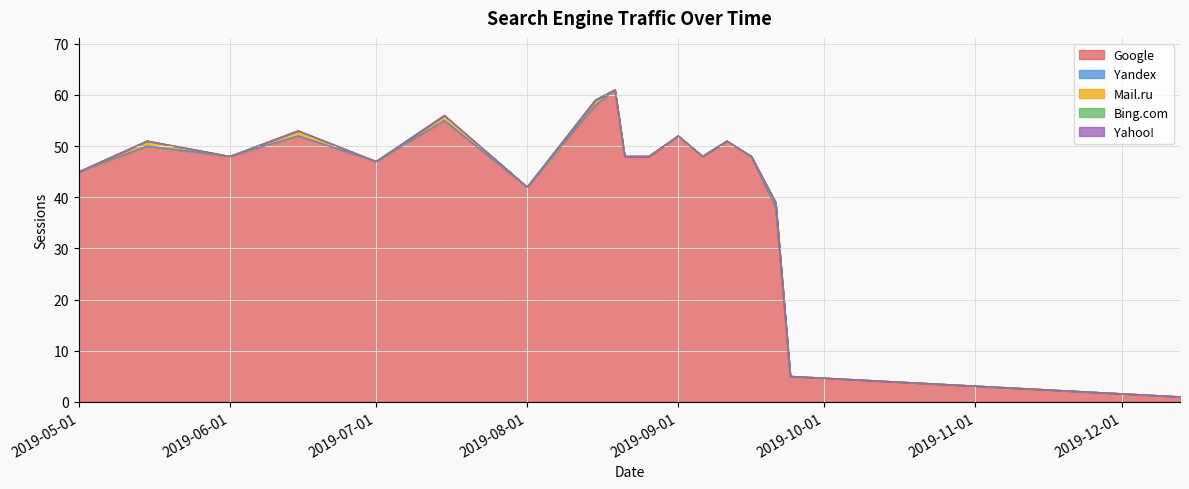

Count the number of data series in this chart.

5